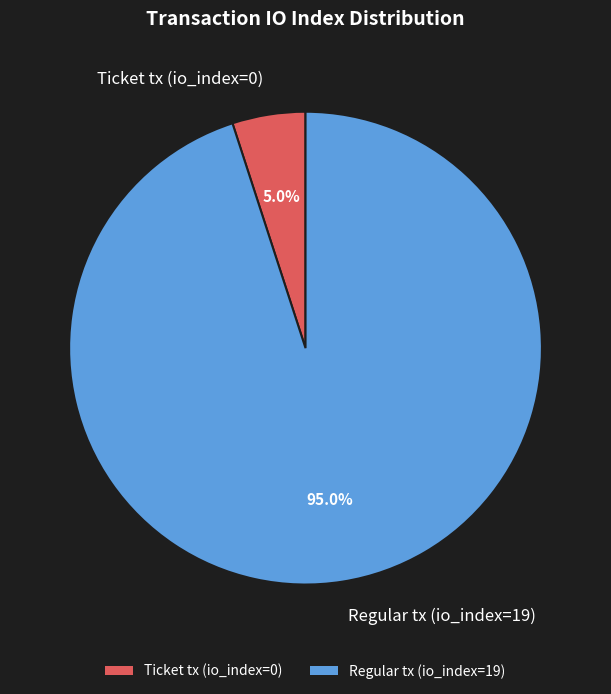

What percentage is the Regular tx (io_index=19) slice, to the nearest percent?

95%